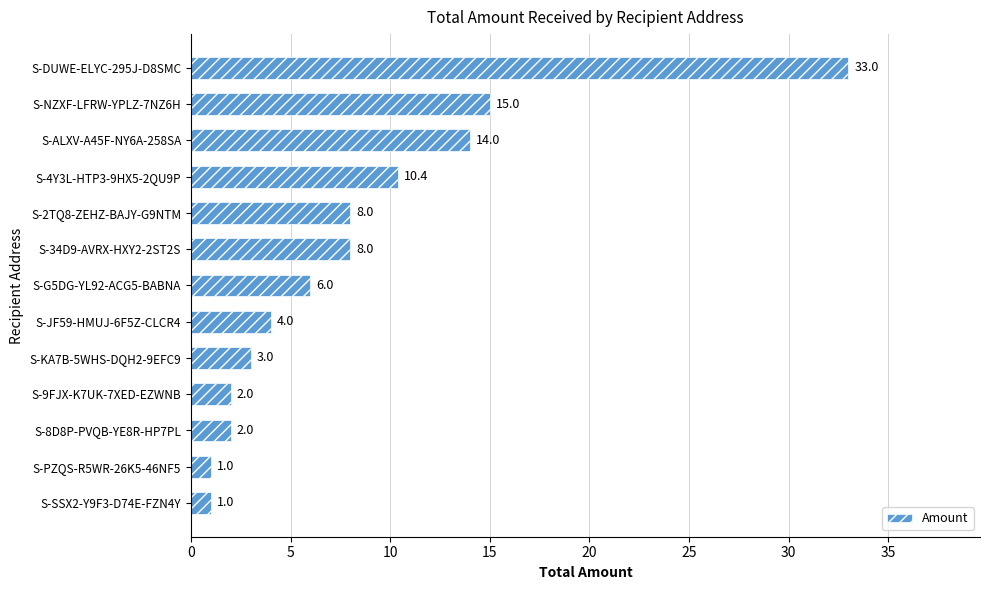

What value does the data have at S-SSX2-Y9F3-D74E-FZN4Y?

1.0